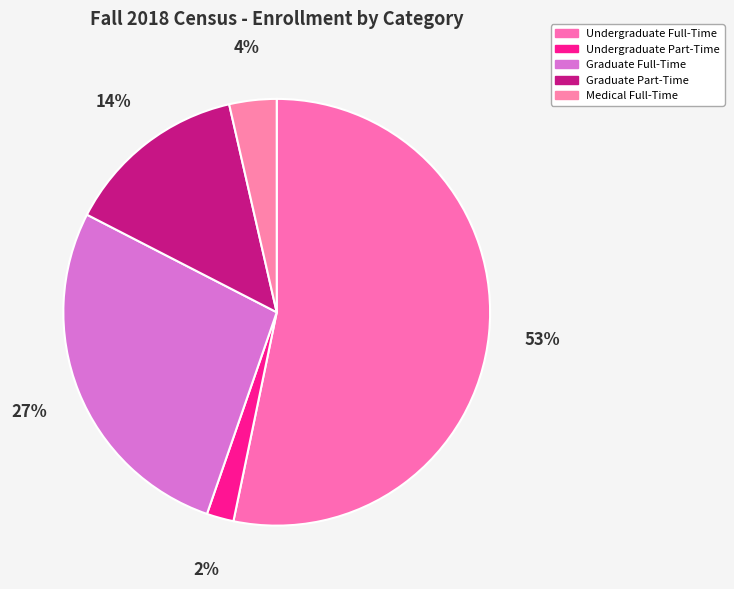

Do Graduate Full-Time and Medical Full-Time together represent more than half of the pie?

No